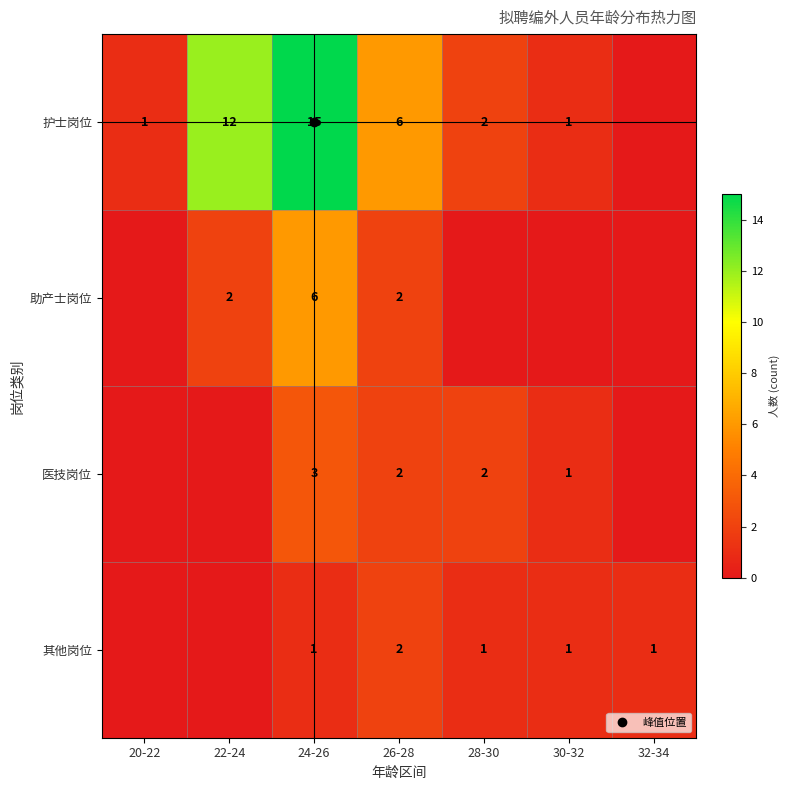

Rank the categories by 其他岗位 value from lowest to highest.

20-22, 22-24, 24-26, 28-30, 30-32, 32-34, 26-28